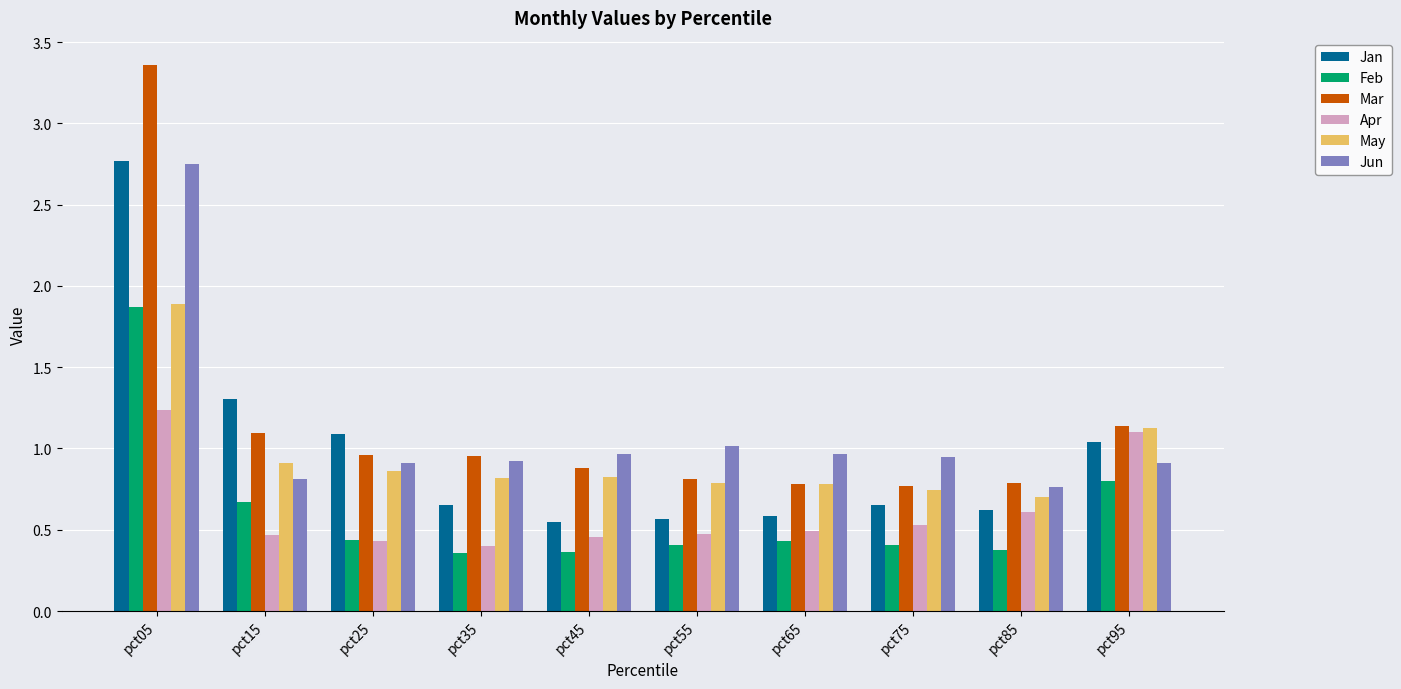

What is the sum of all May values?

9.4